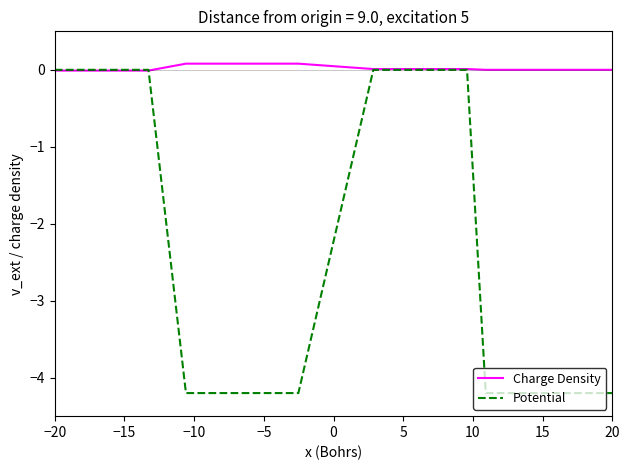

What is the smallest value displayed?

-4.2